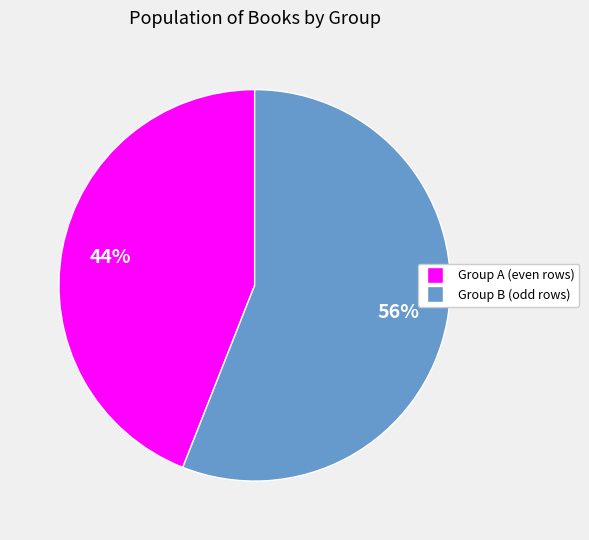

Count the number of slices in the pie.

2